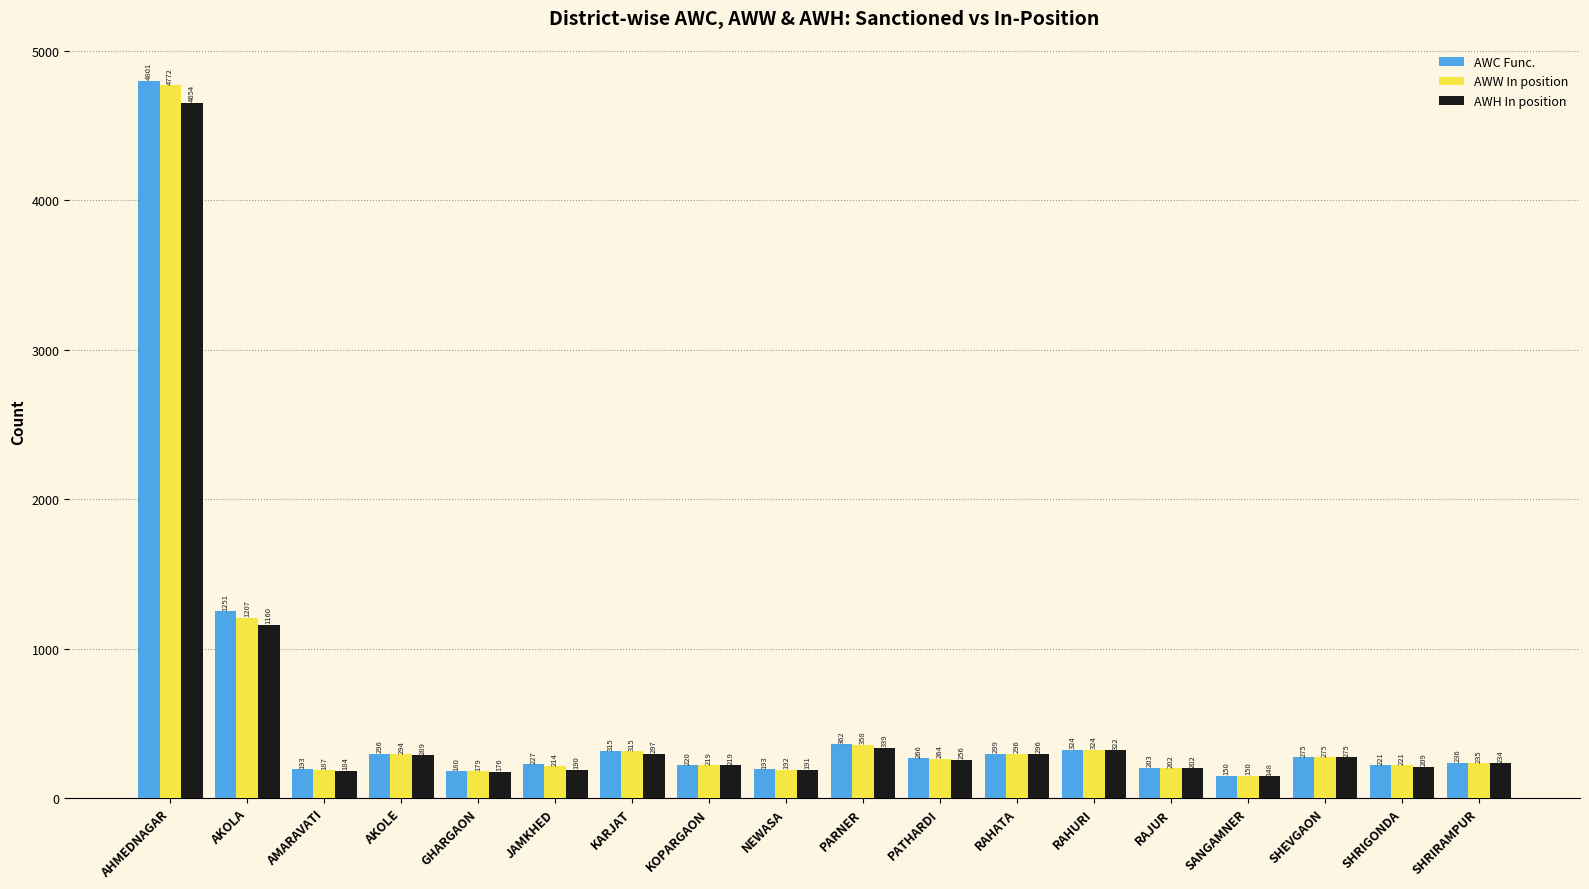

List the series in order of their overall mean, highest first.

AWC Func., AWW In position, AWH In position